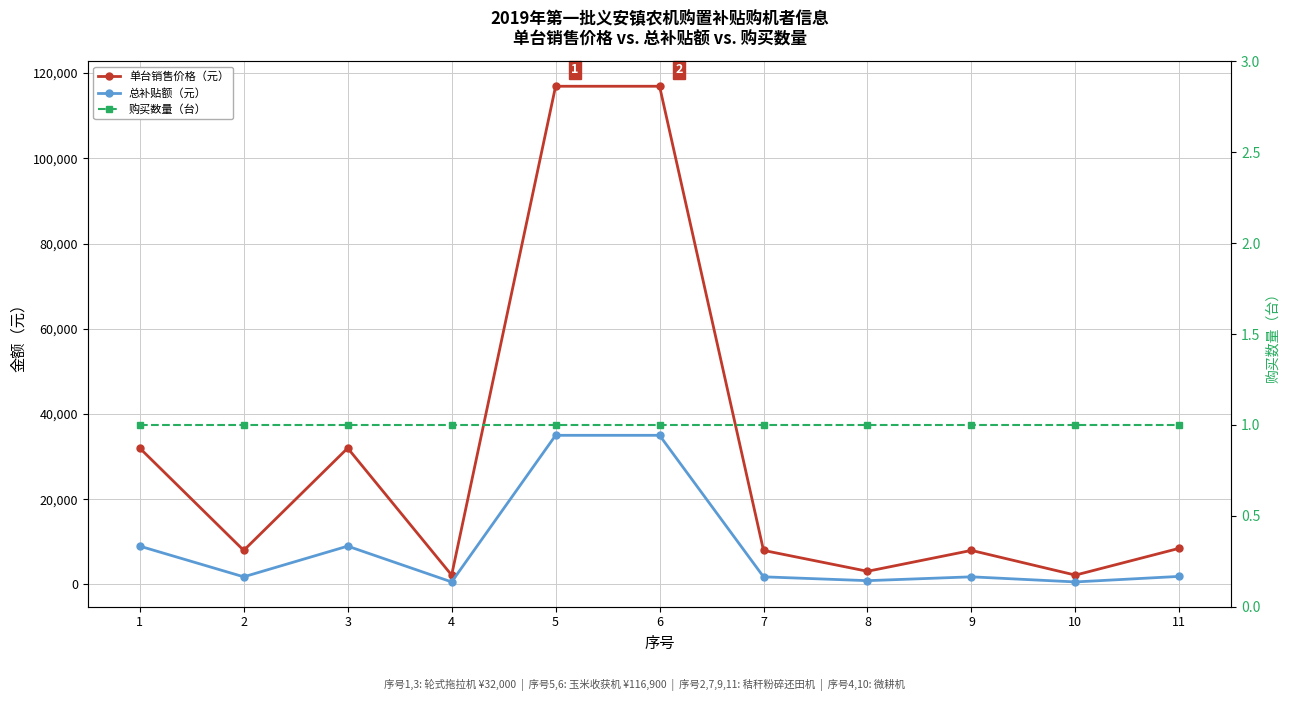

True or false: 单台销售价格（元） and 购买数量（台） intersect in this chart.

False